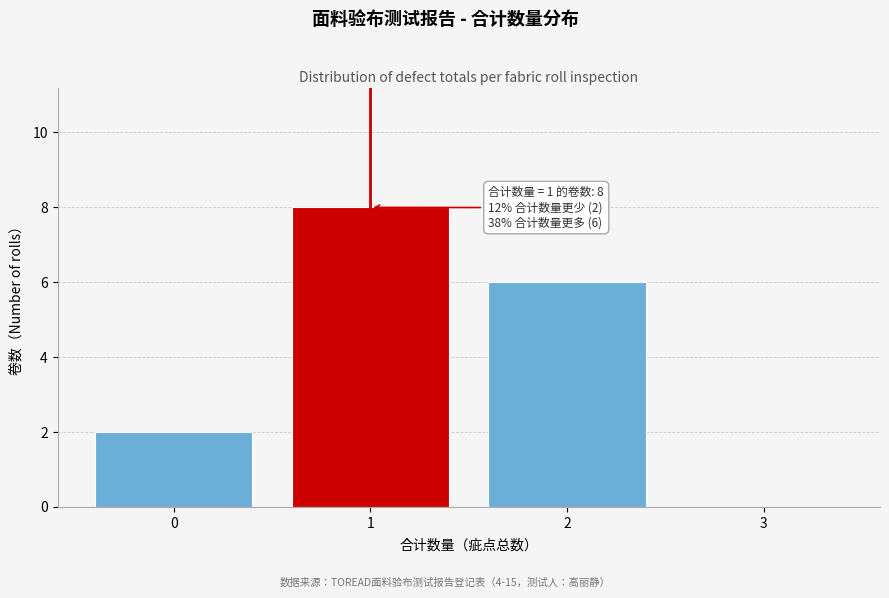

Reading left to right, list all the values displayed in this chart.

0=2	1=8	2=6	3=0